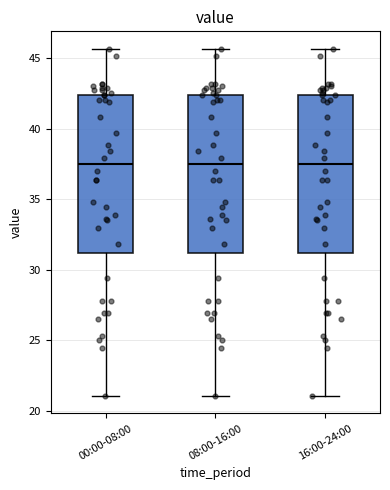

Where does the lower whisker of the box for 16:00-24:00 end on the y-axis? The values are not printed on the chart, so give them approximately, as read against the axis.

21.0